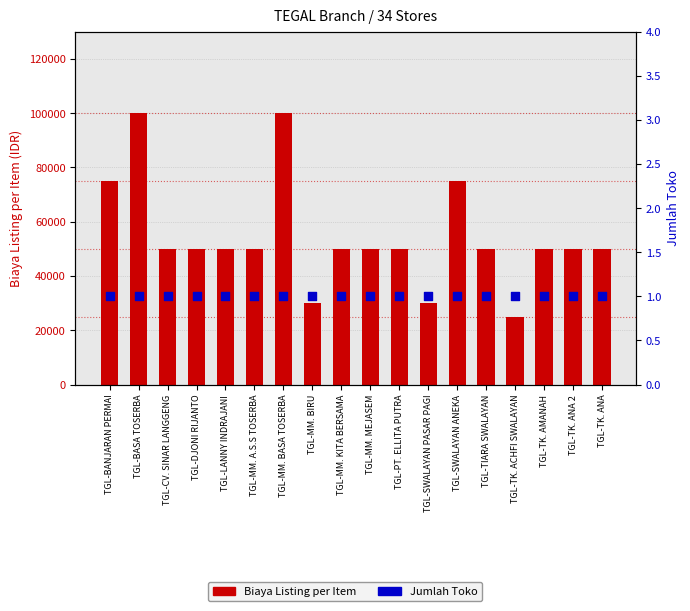

What are all the series names shown in the legend?

Biaya Listing per Item, Jumlah Toko